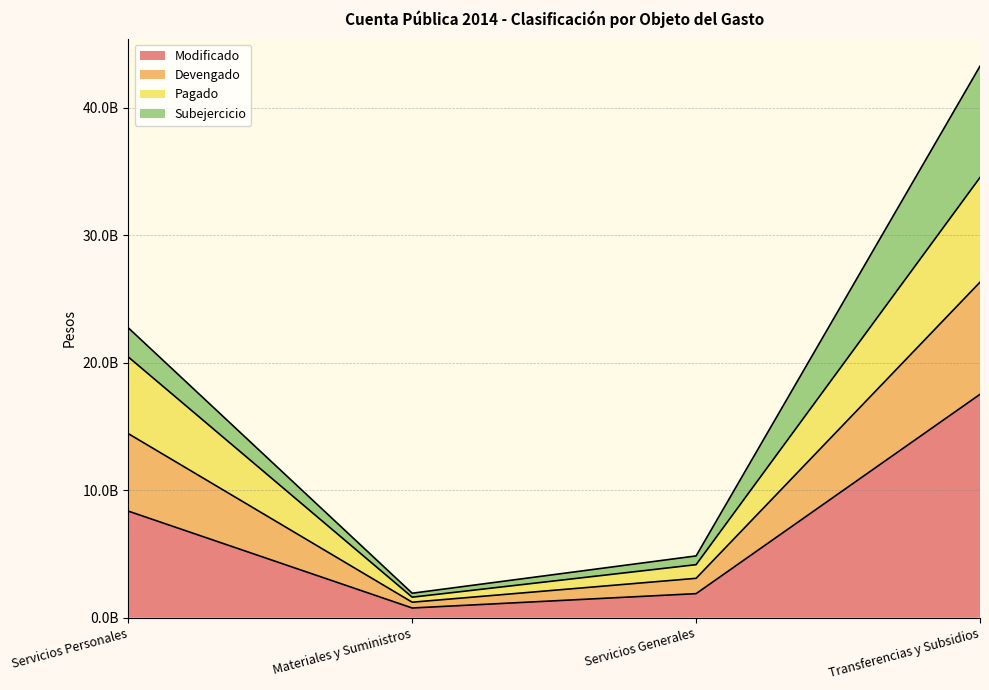

Does the chart have visible grid lines?

Yes